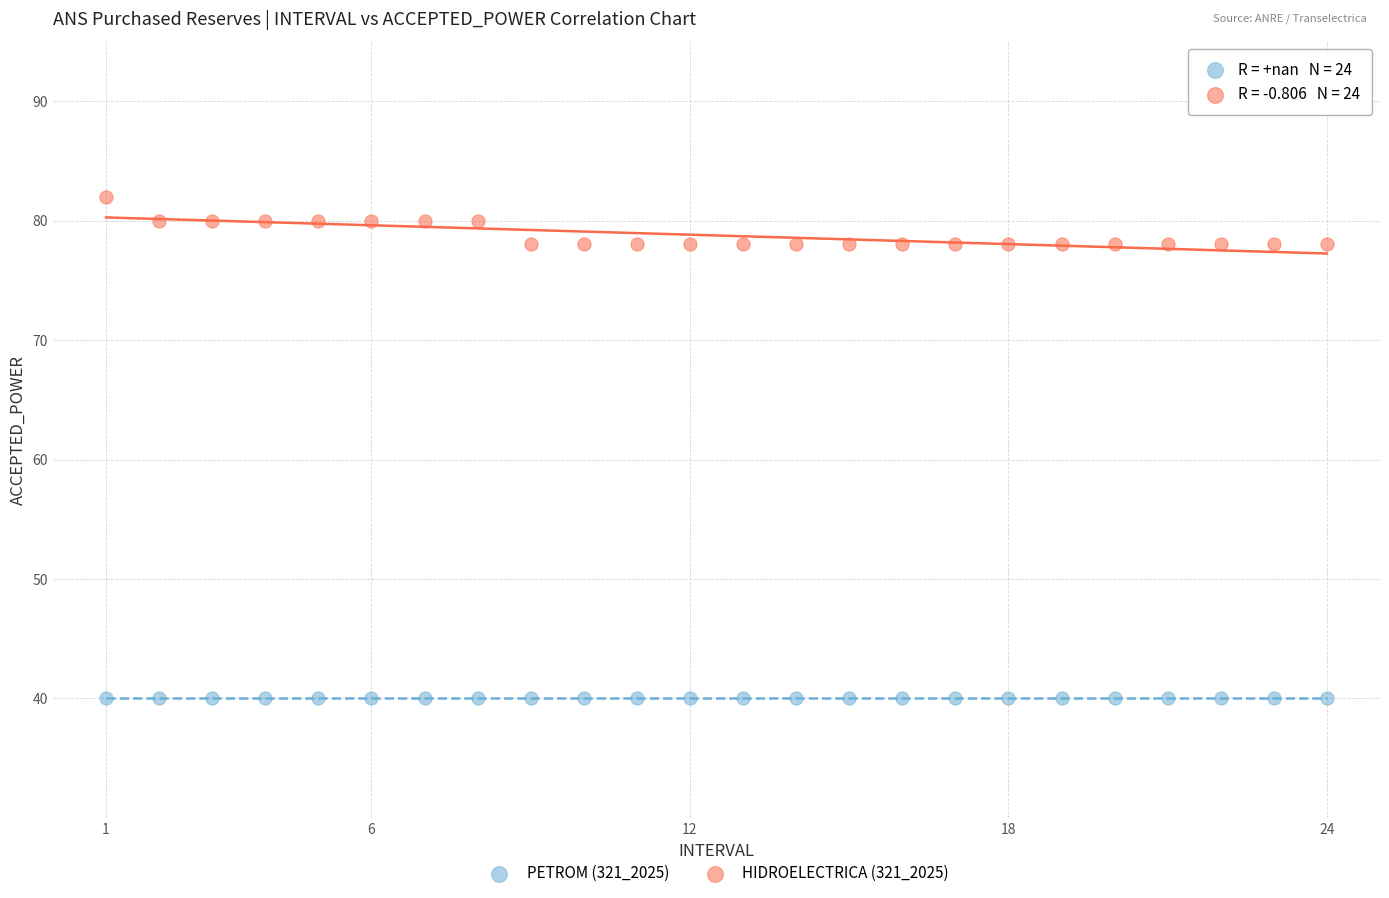

Which series reaches the maximum Y coordinate?

HIDROELECTRICA (321_2025)